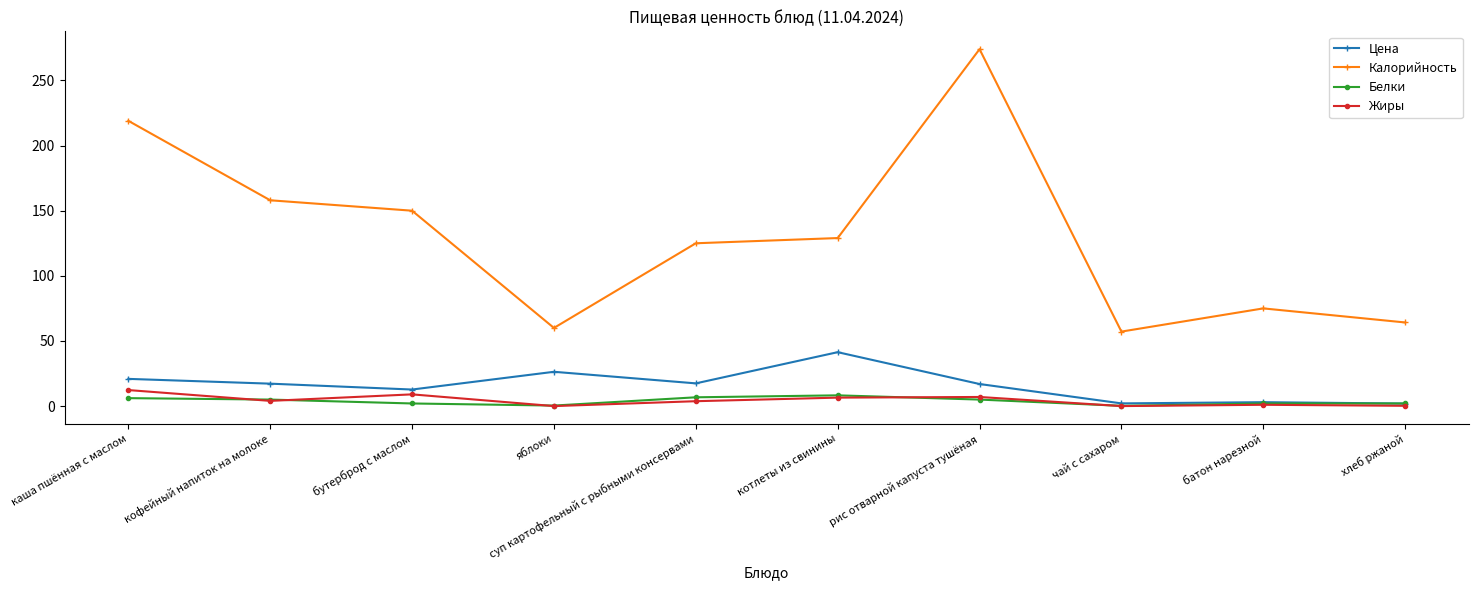

Where is the first local minimum for Калорийность?

яблоки